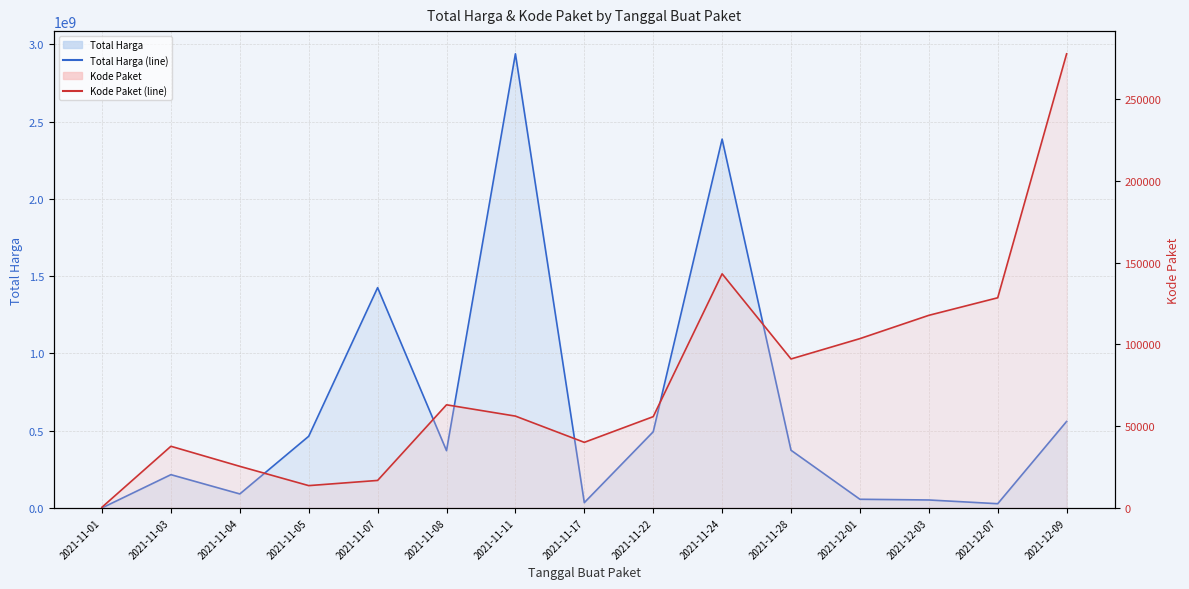

At which label does Total Harga (line) reach its peak?

2021-11-11